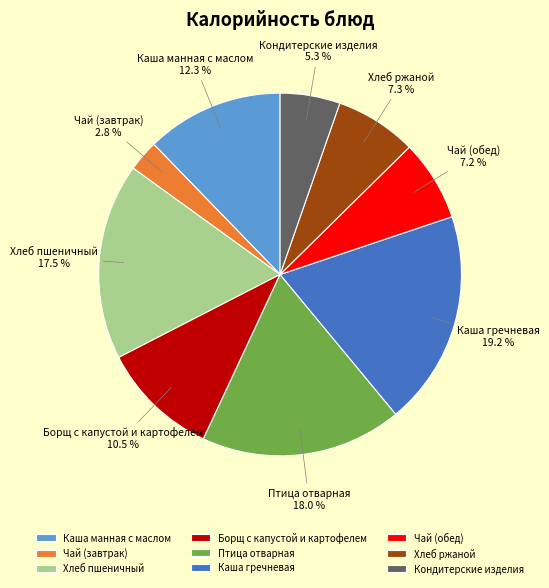

To the nearest percent, what is the combined percentage of Птица отварная and Чай (завтрак)?

21%